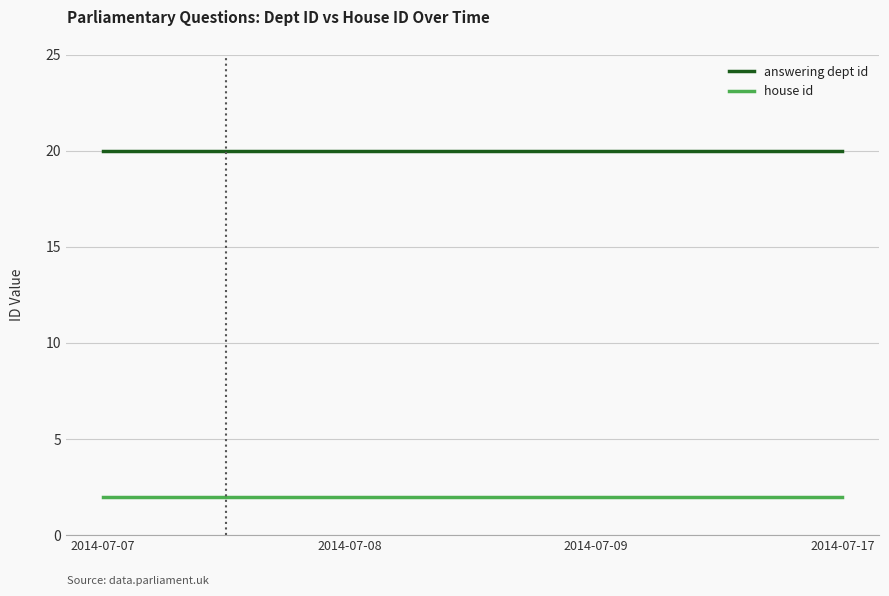

Is the value of house id at 2014-07-07 greater than the value of answering dept id at 2014-07-09?

No